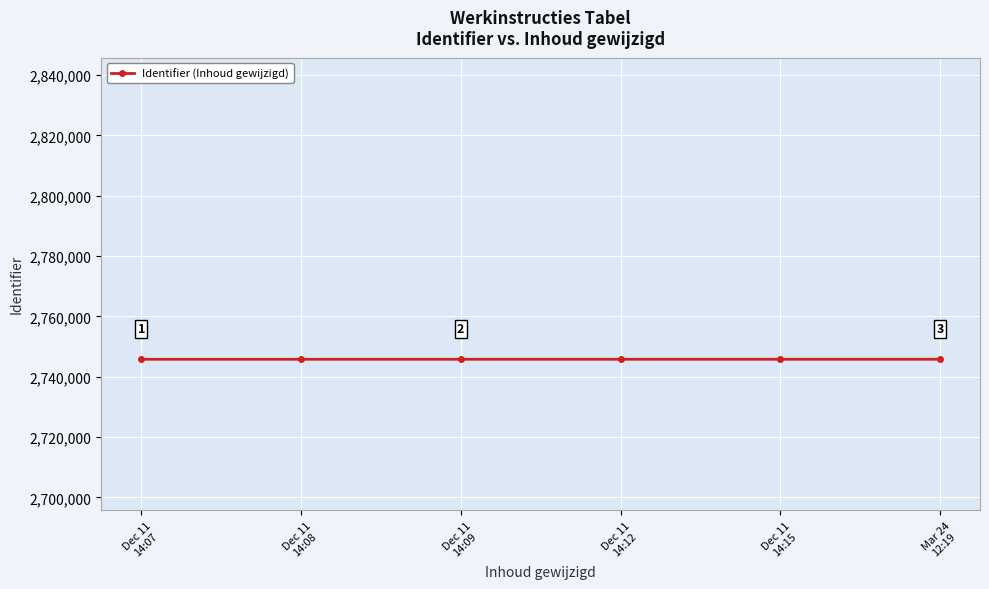

What is the value of the 6th point from the left?

2745799